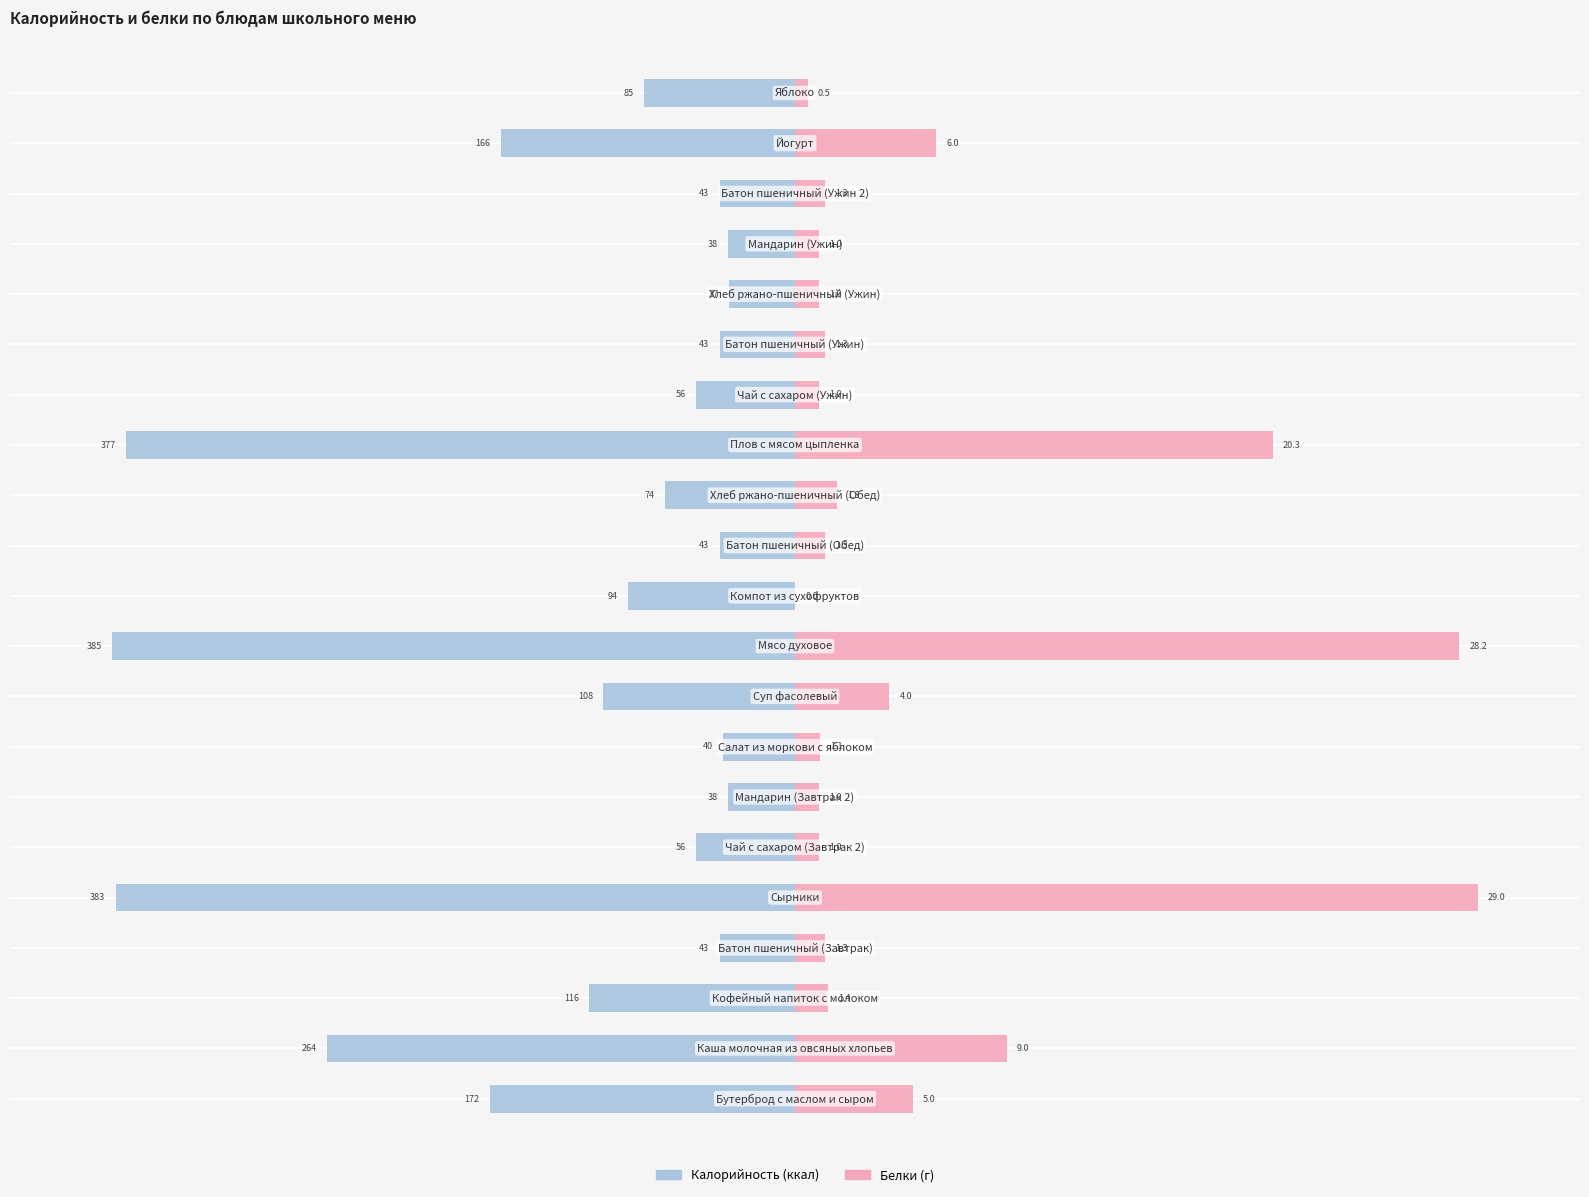

Count the number of categories in the chart.

21